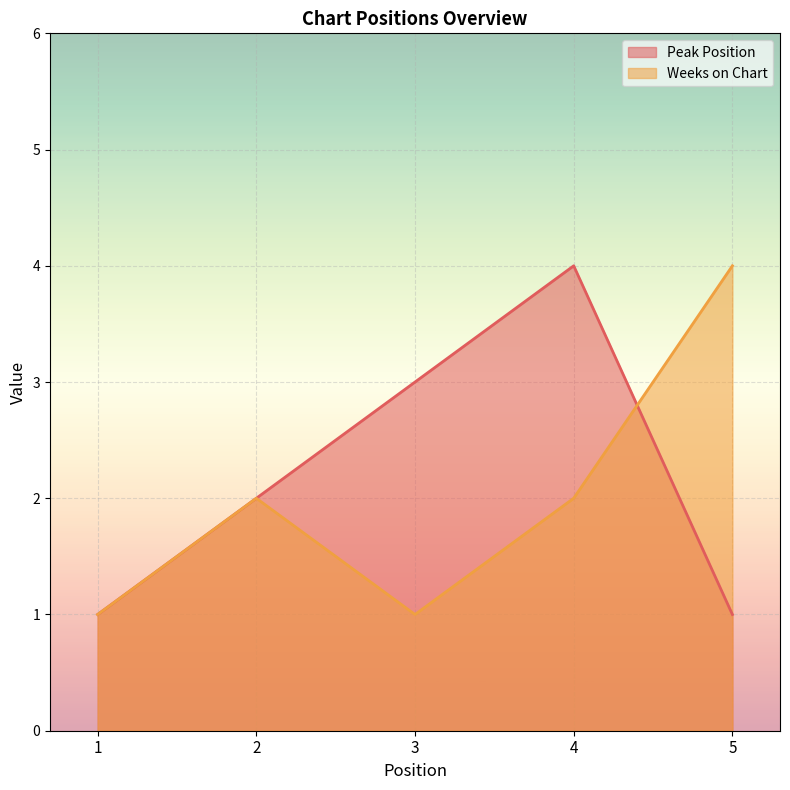

What is the difference between the highest and lowest values at 3?

2